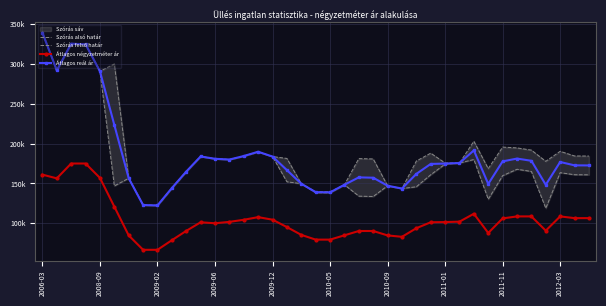

What is the value of the Szórás alsó határ point at the 36th from the left?

118813